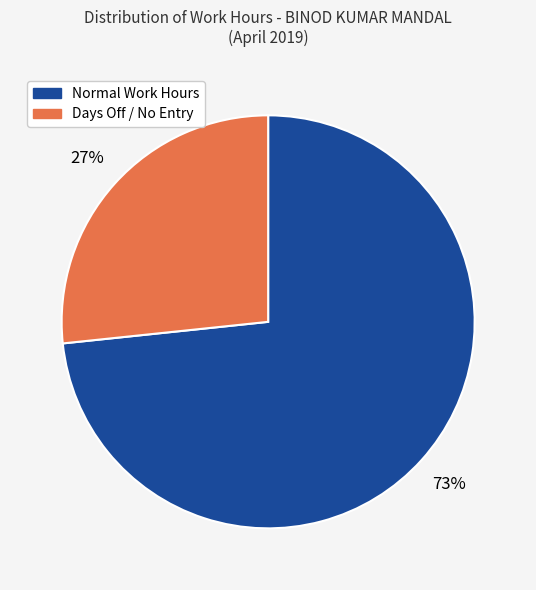

Is there any slice that represents more than half of the pie?

Yes